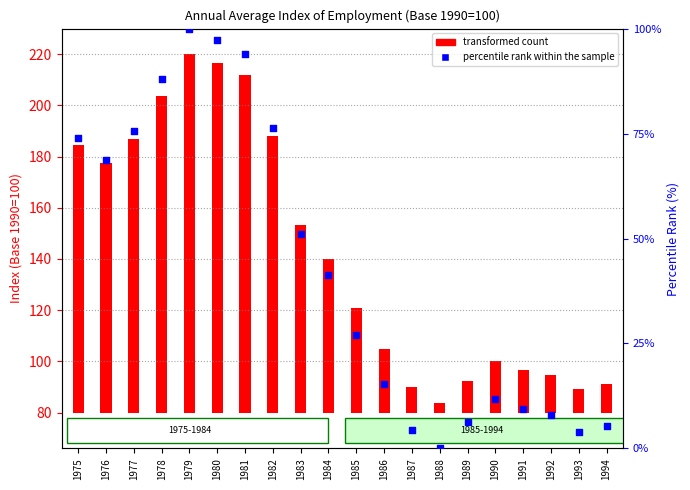

Between 1976 and 1987, which is larger?

1976